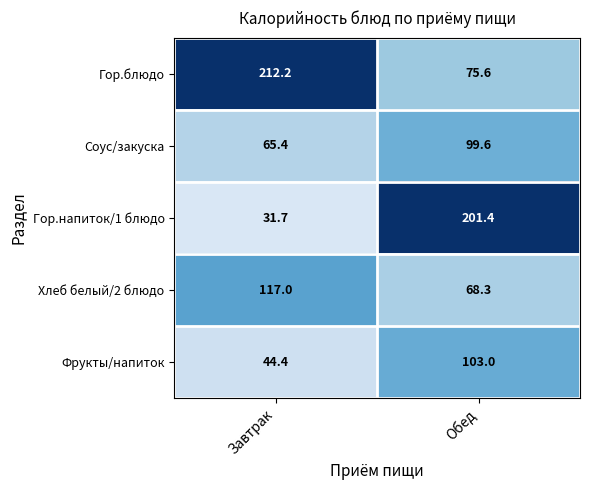

Where is Фрукты/напиток nearest to the value 73?

Завтрак